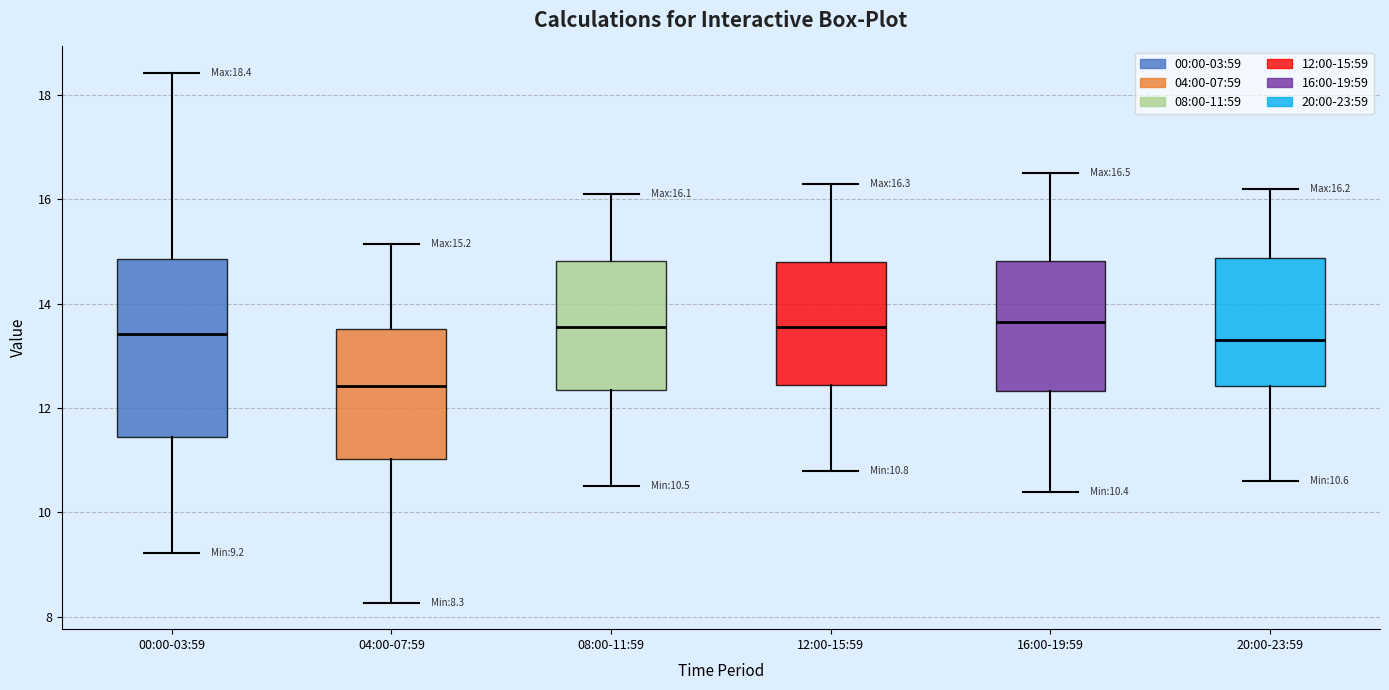

Comparing the boxes themselves (not the whiskers), which one is the tallest?

00:00-03:59